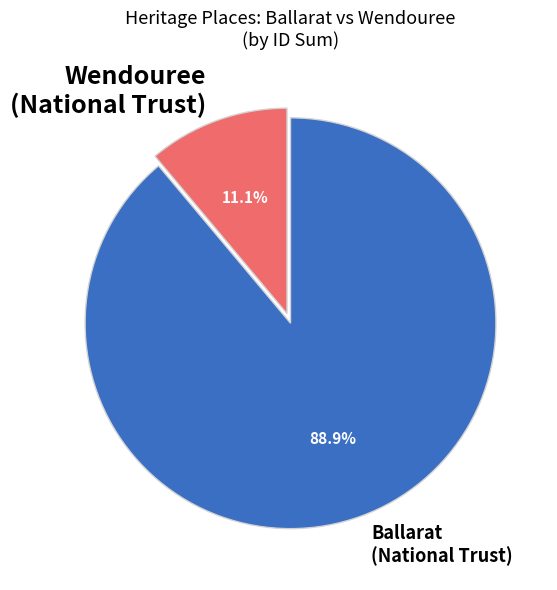

What percentage do Wendouree (National Trust) and Ballarat (National Trust) together represent?

100.0%